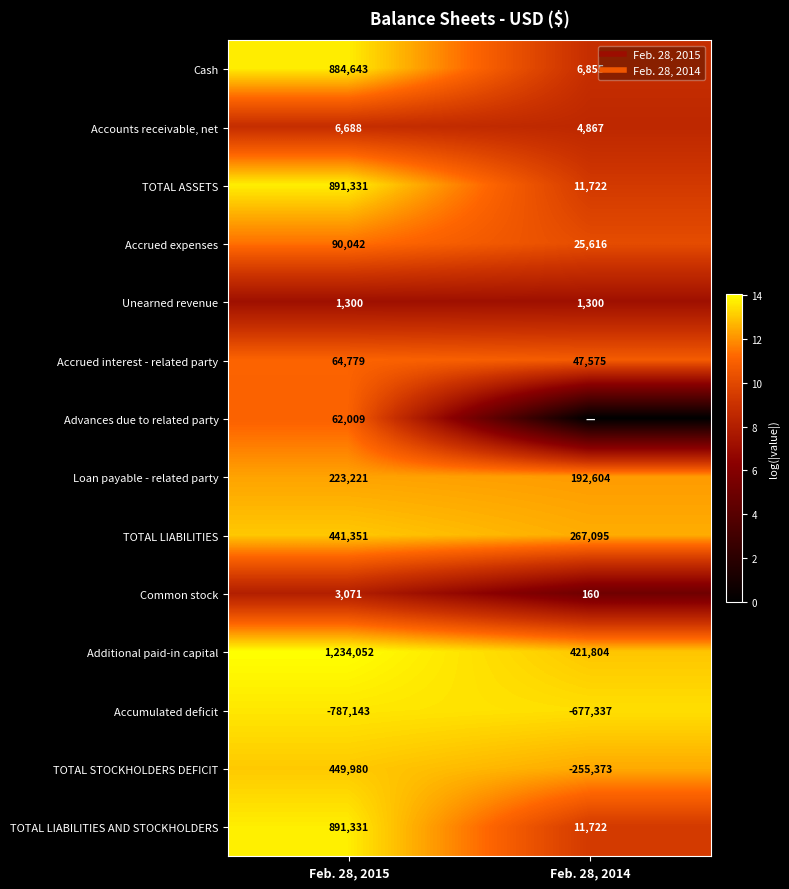

How many distinct data groups are displayed?

14